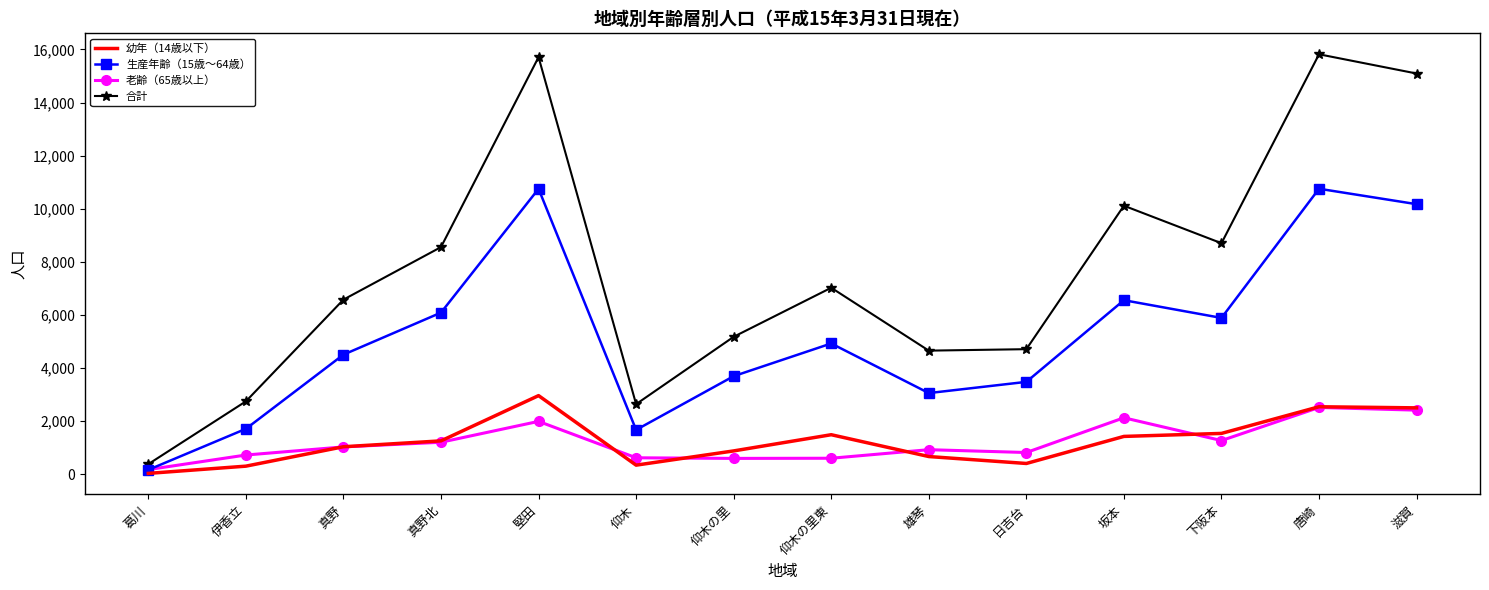

True or false: 合計 and 幼年（14歳以下） intersect in this chart.

False